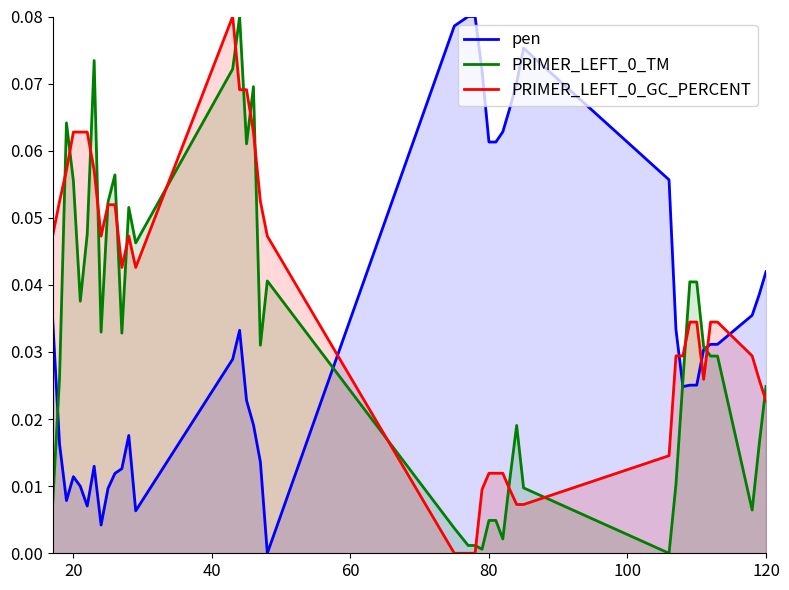

How many lines are shown in the chart?

3